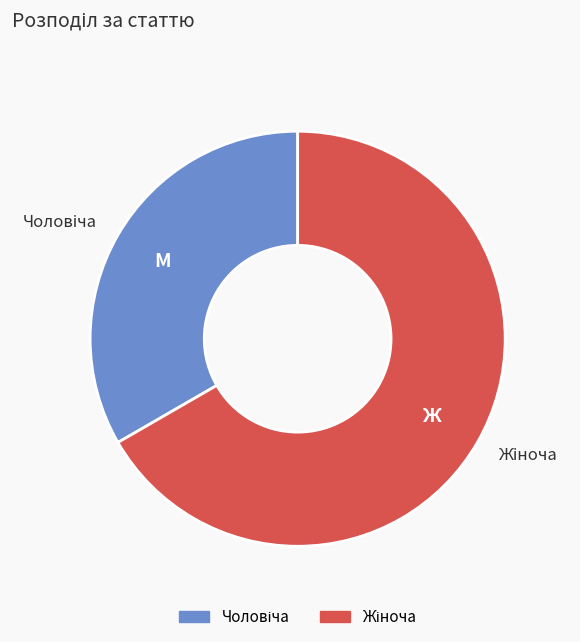

Is there a majority slice in this chart?

Yes